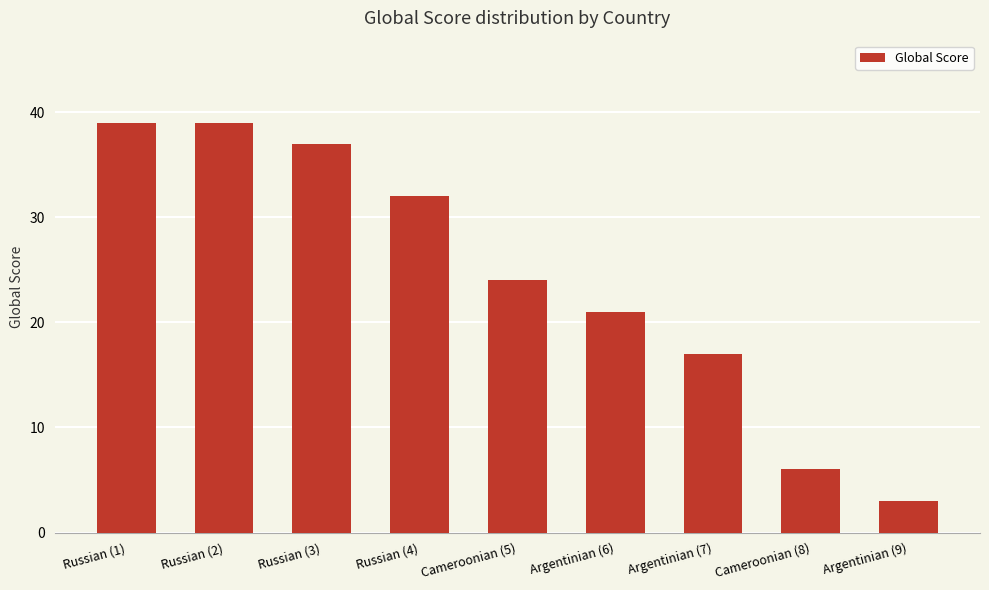

What position from the left is Russian (1)?

1